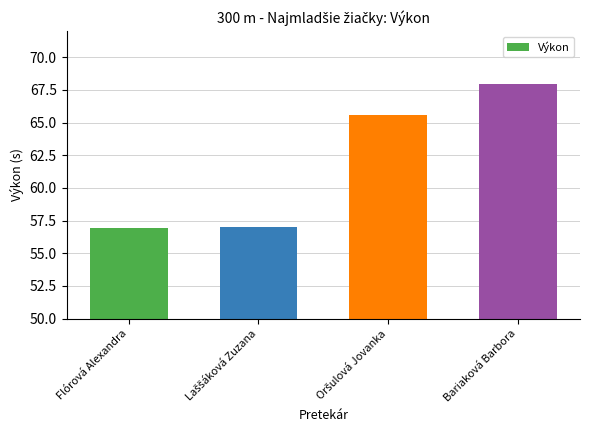

What is the greatest value displayed?

68.0